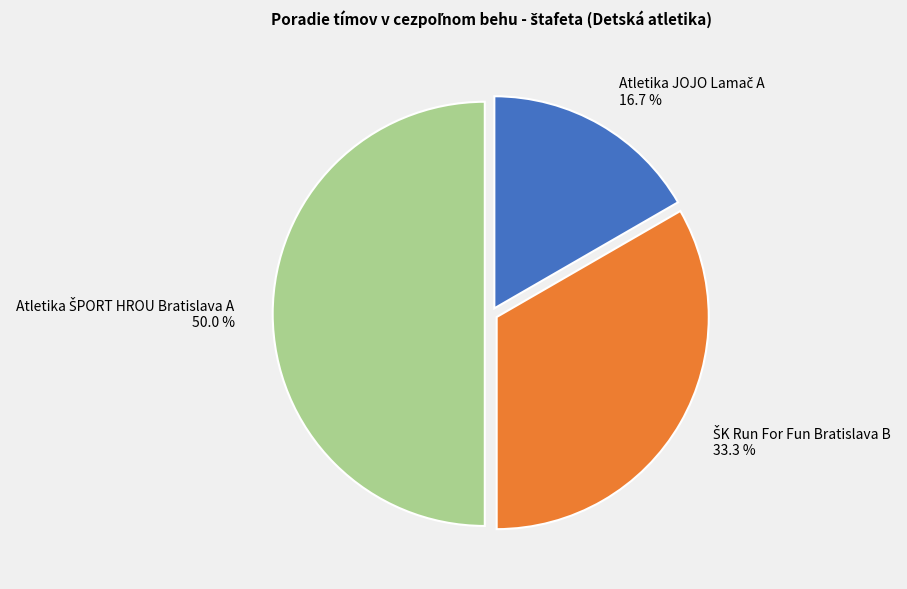

Which slice is the smallest?

Atletika JOJO Lamač A